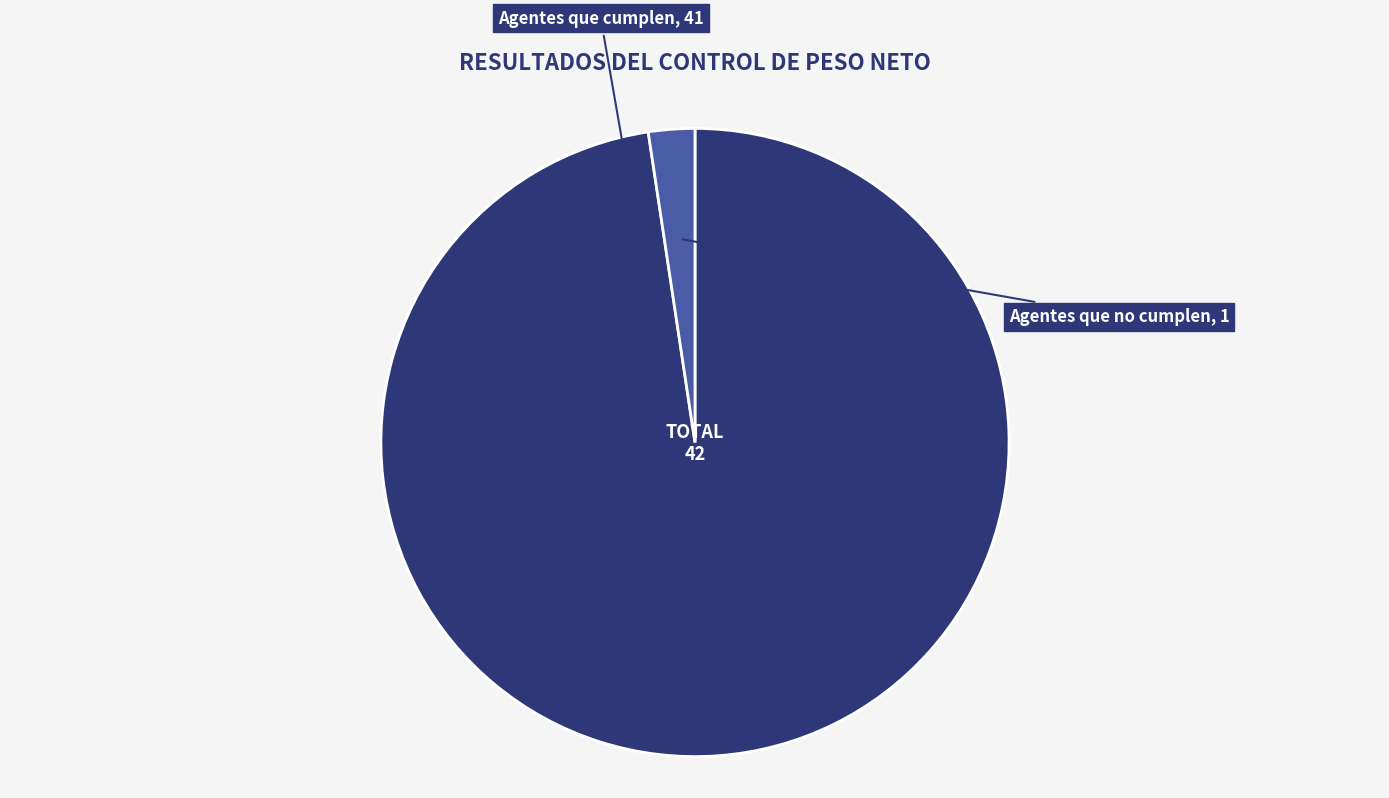

Which slice is the largest?

Agentes que cumplen